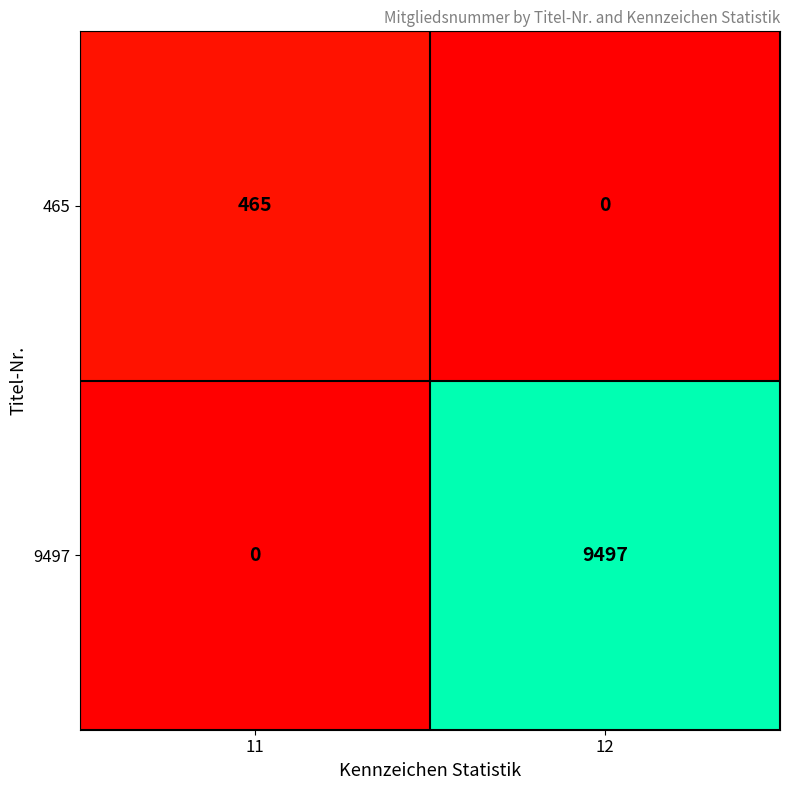

What is the sum of all 9497 values?

9497